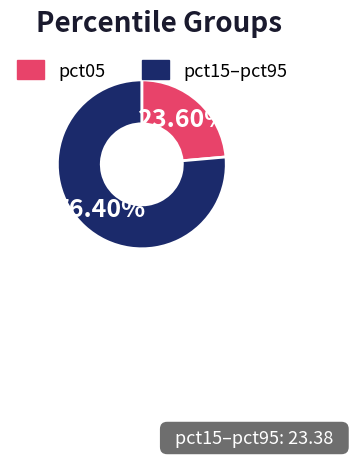

Which slice is the smallest?

pct05